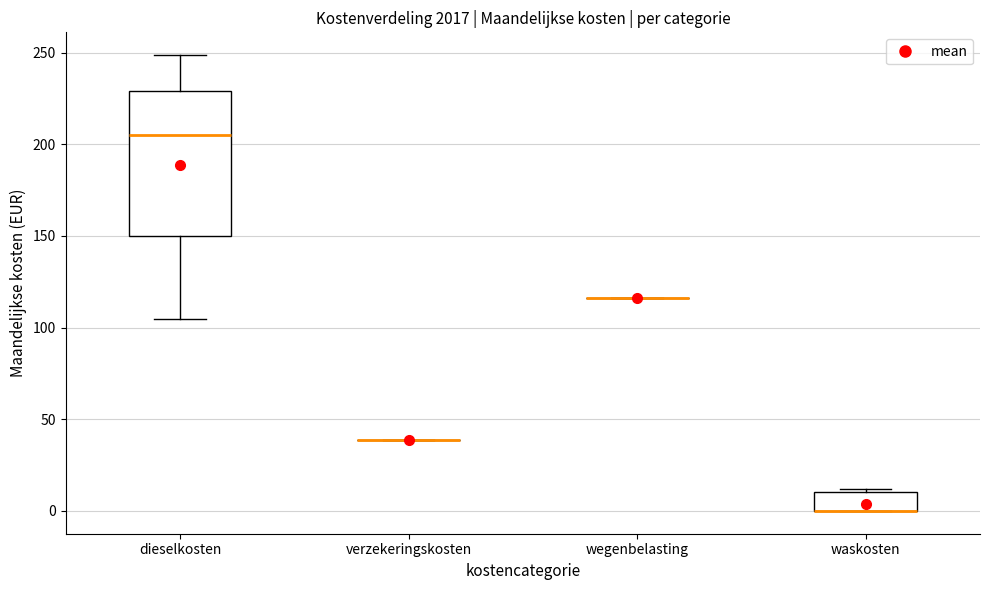

Reading left to right, transcribe this box plot: for each box, give where its median line is, the range the box spans, and where its two whiskers end, as read against the y-axis. The values are not printed on the chart, so give them approximately, as read against the axis.

dieselkosten: median 205, box 150 to 230, whiskers 105 to 250
verzekeringskosten: box collapsed to a line at 40, whiskers 40 to 40
wegenbelasting: box collapsed to a line at 115, whiskers 115 to 115
waskosten: median 0 (drawn on the box's lower edge), box 0 to 10, whiskers 0 to 10